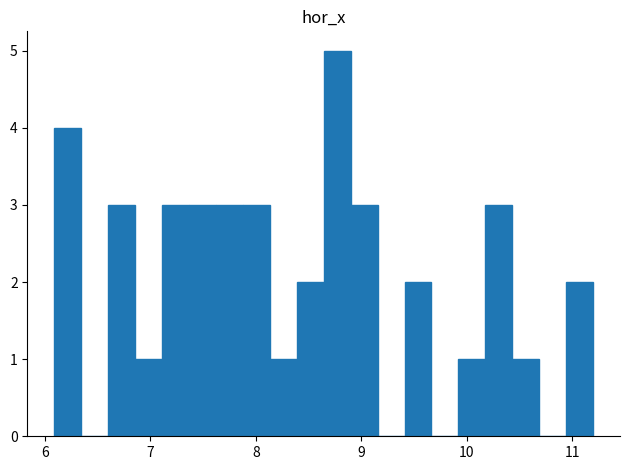

Read against the x-axis, roughly where is the centre of the tallest bar?

8.8